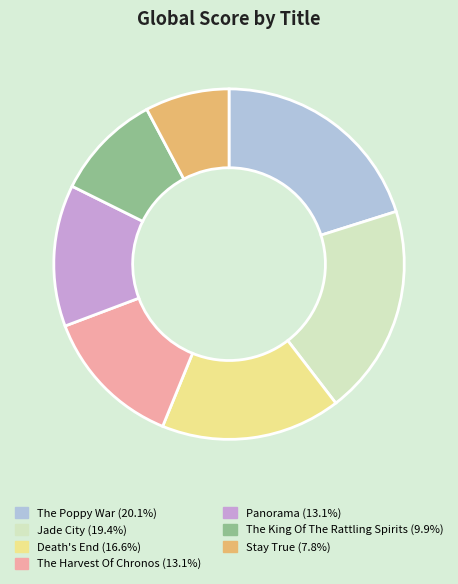

True or false: The Harvest Of Chronos accounts for 3% of the total.

False